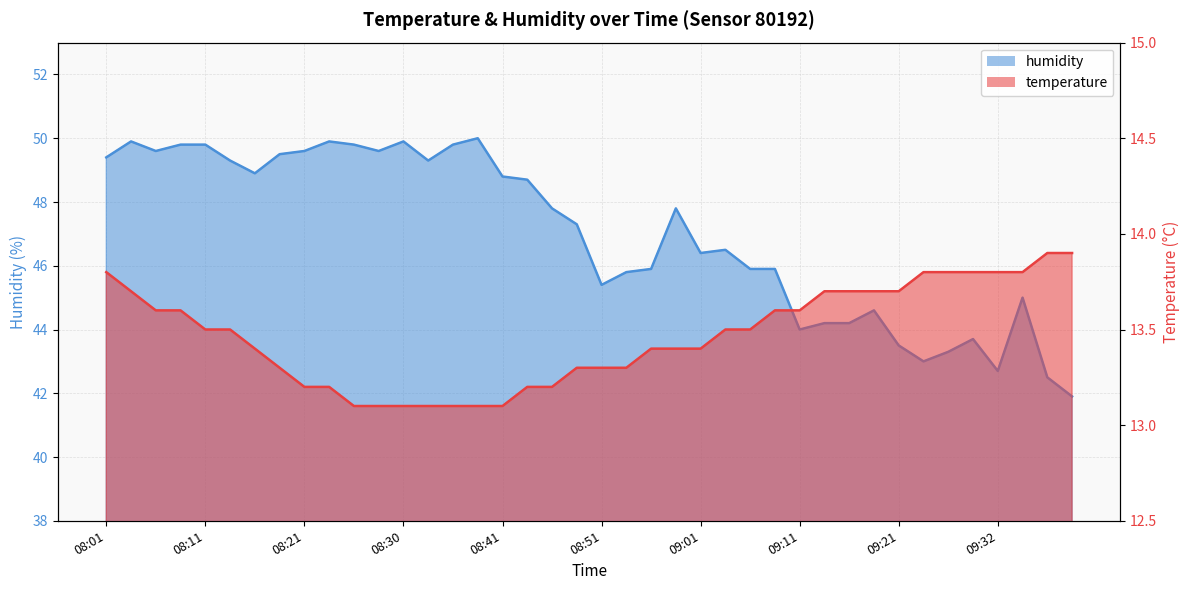

Does the chart display data point markers on the line(s)?

No